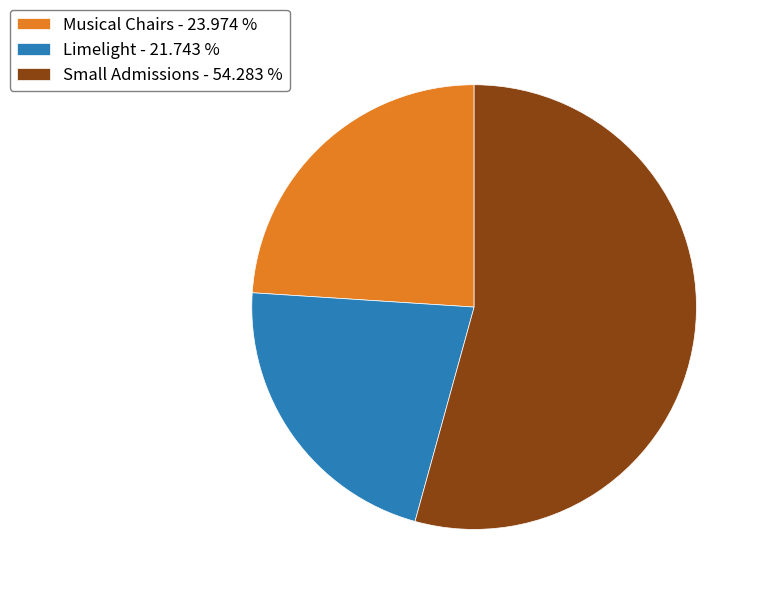

Which slice is the smallest?

Limelight - 21.743 %